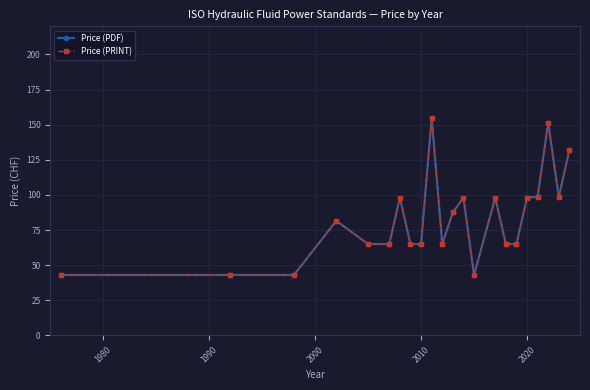

Is this an area chart (filled region under the line)?

No